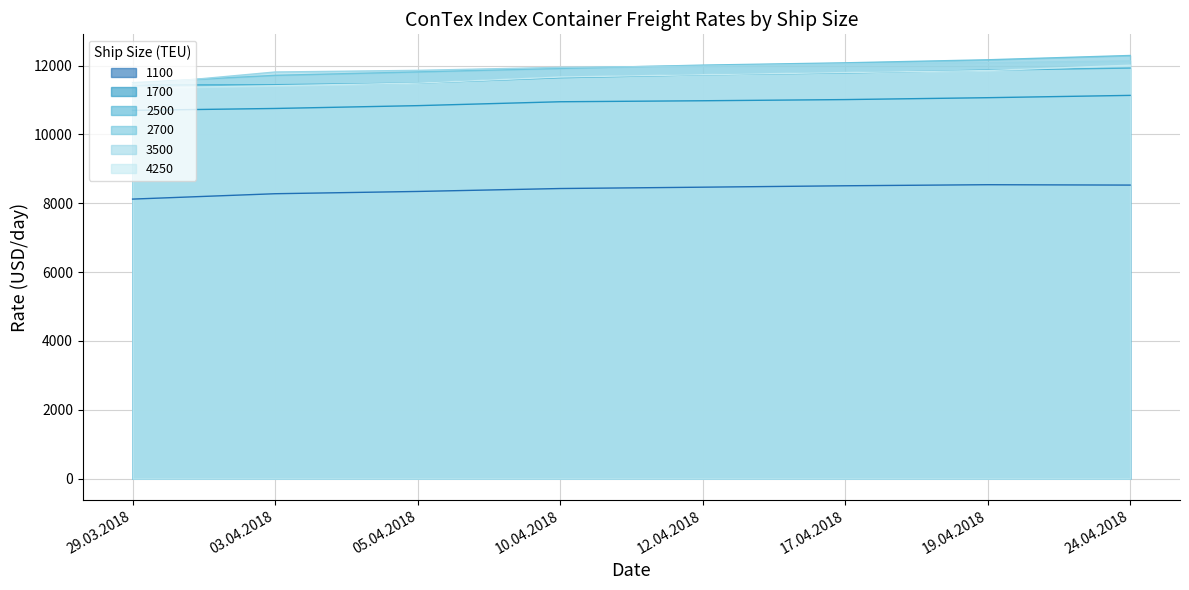

What is the sum of the 2700 values at 10.04.2018 and 17.04.2018?

23998